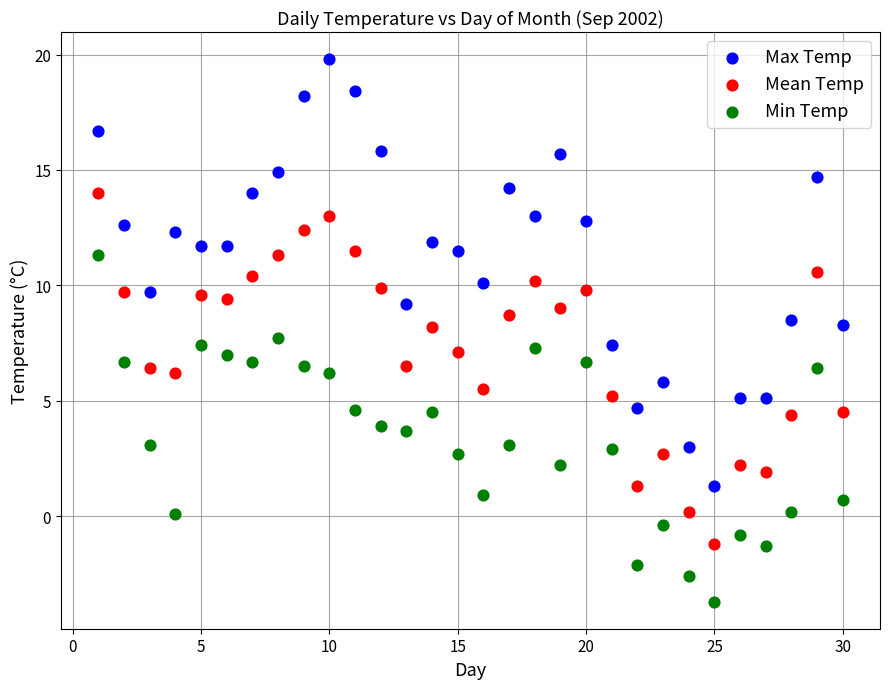

Which series has the largest Y range (max minus min)?

Max Temp